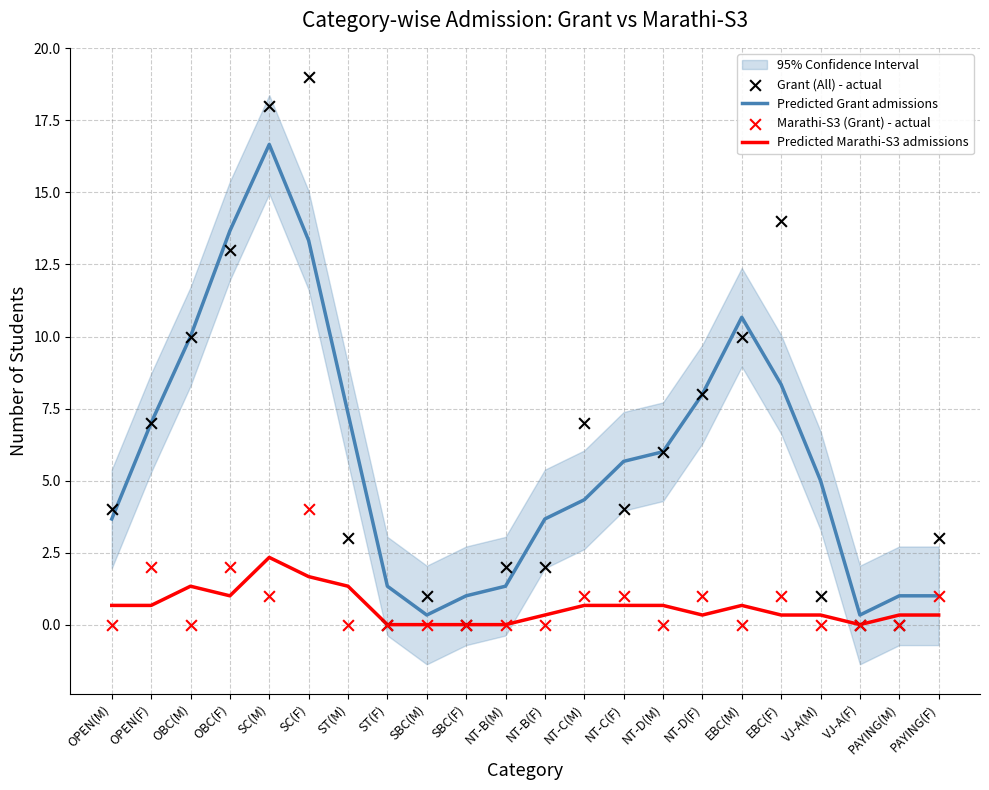

Which series has the largest total across all categories?

Grant (All) - actual